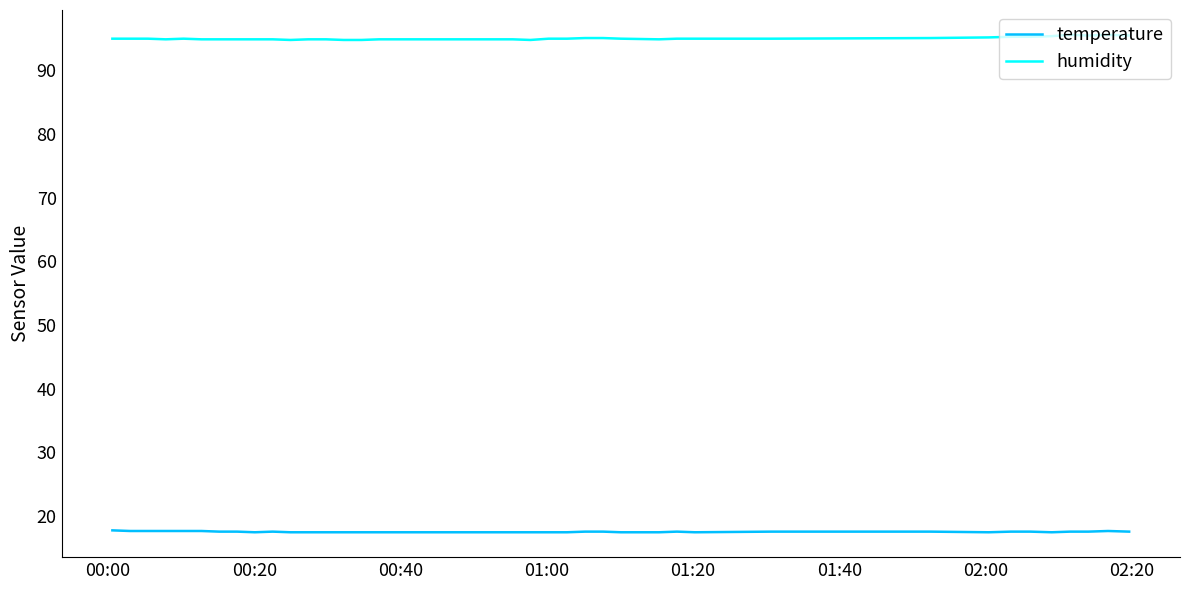

What is the average value of the temperature series?

17.5